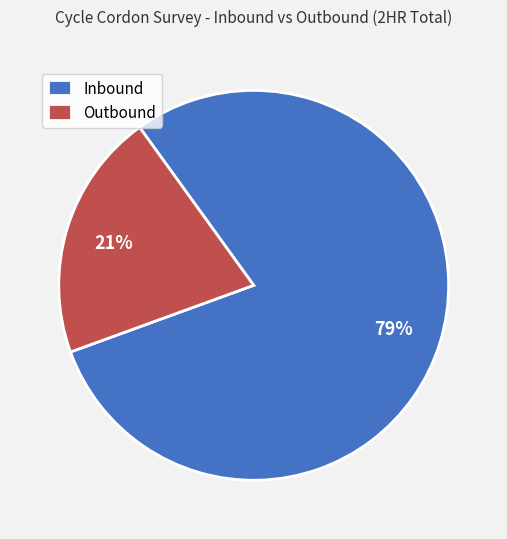

Is there a majority slice in this chart?

Yes